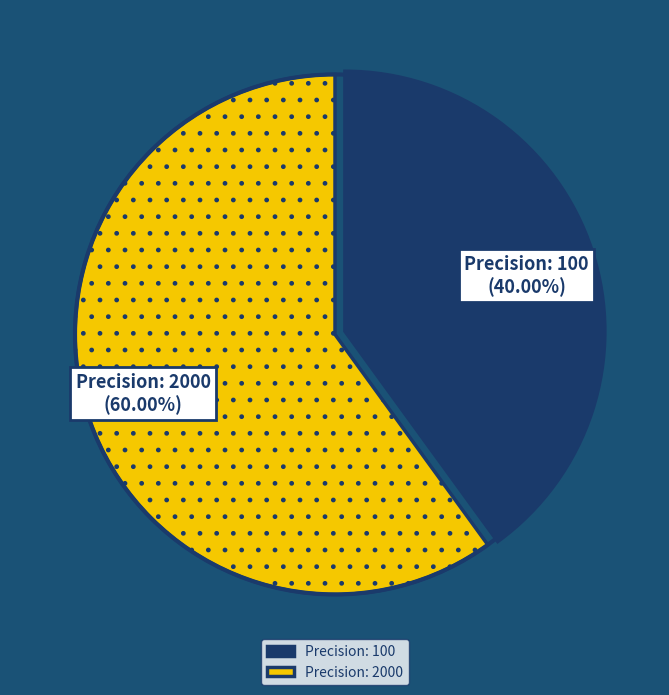

Rank the categories by value from lowest to highest.

Precision: 100, Precision: 2000